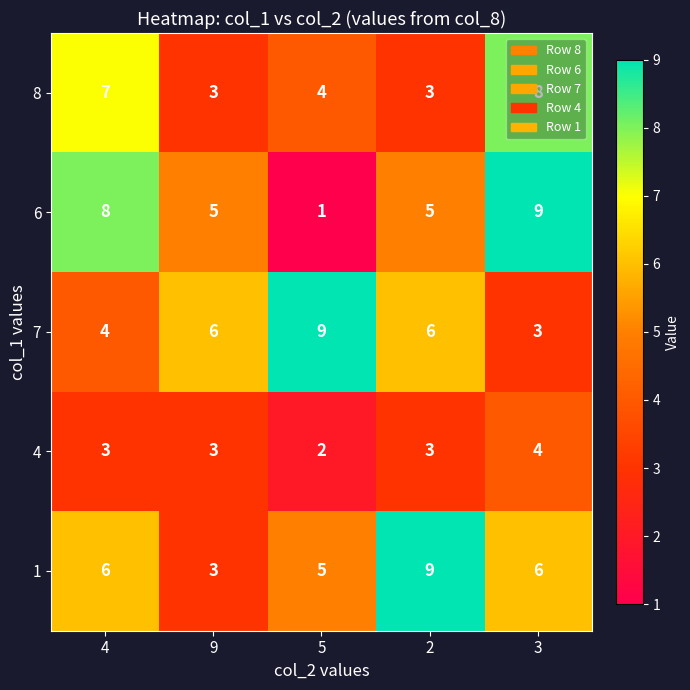

Which series changed the most between 4 and 2?

8